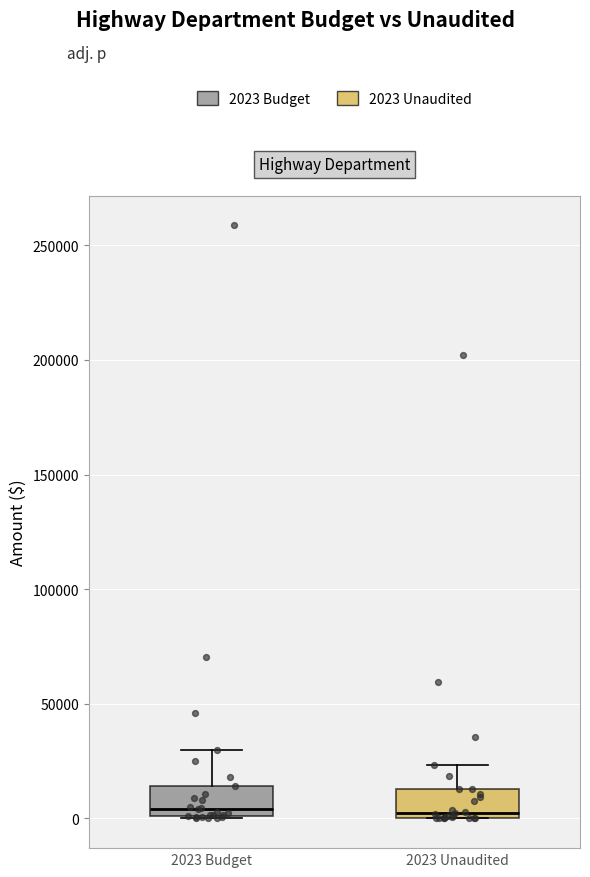

Where is the upper edge of the box for 2023 Budget on the y-axis? The values are not printed on the chart, so give them approximately, as read against the axis.

15000